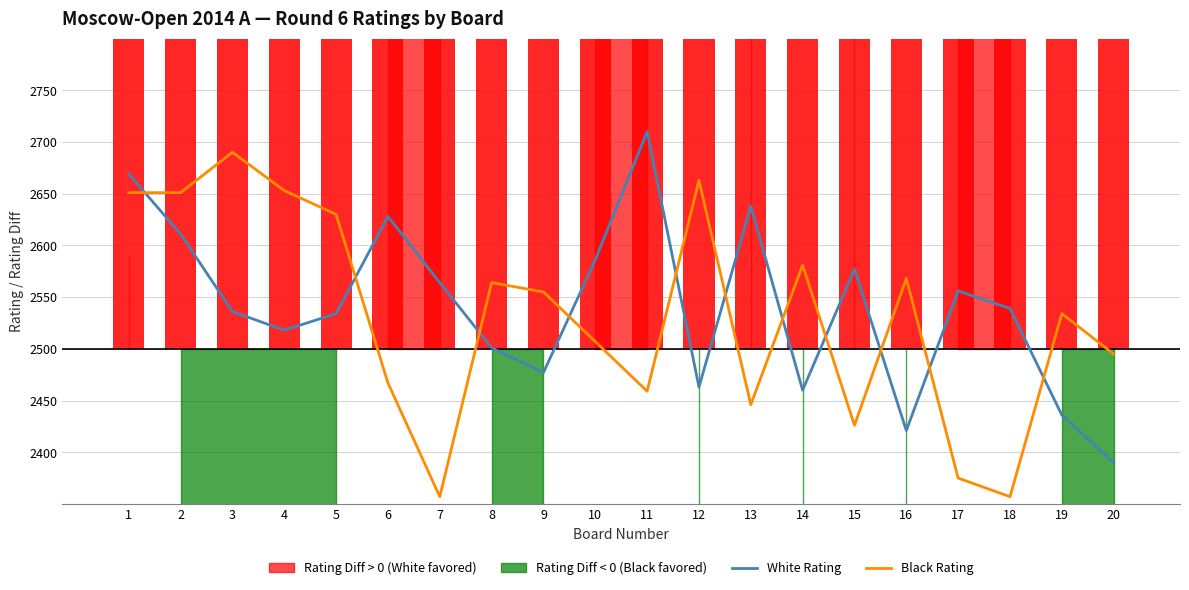

Is the value of Rating Diff (White - Black) at 2 greater than the value of Black Rating at 11?

Yes